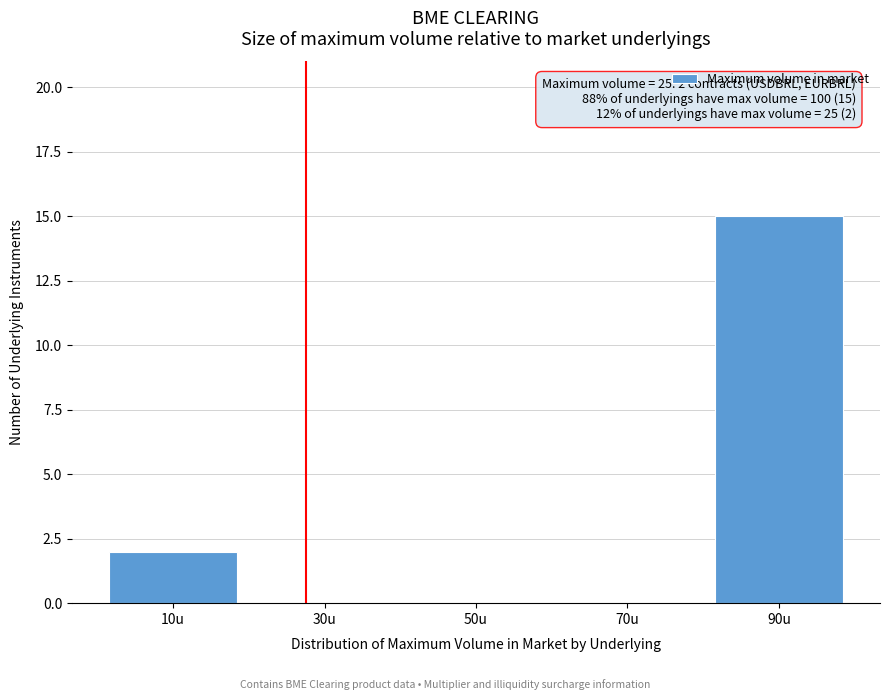

Reading right to left, list all the values displayed in this chart.

90u=15	70u=0	50u=0	30u=0	10u=2